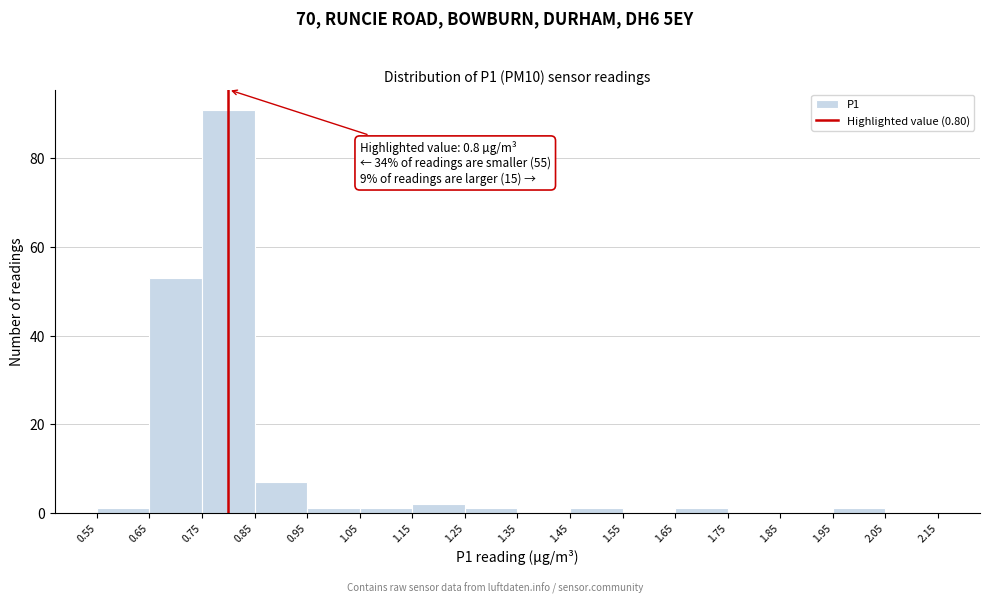

Which range on the x-axis has the tallest bar?

0.75 to 0.85